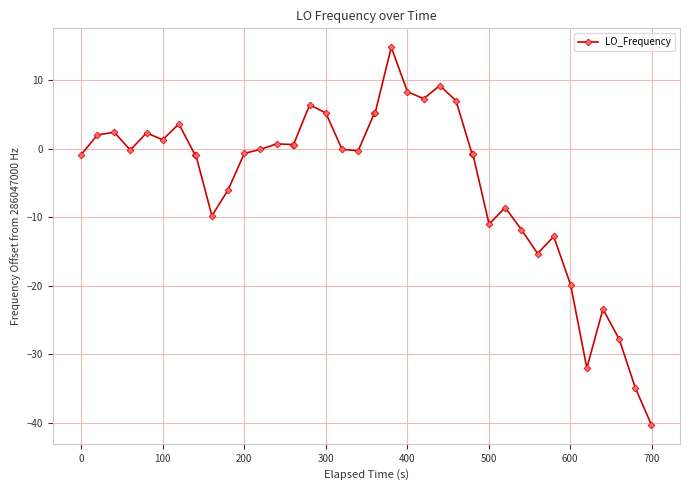

What is the difference between the maximum and minimum values?

55.1